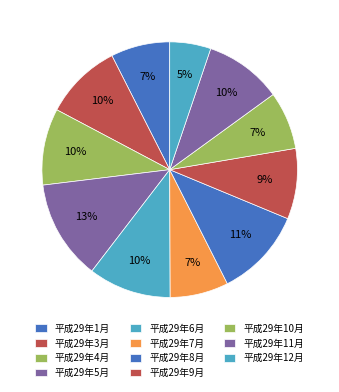

Combined, what portion of the pie is 平成29年5月 and 平成29年7月?

20.0%